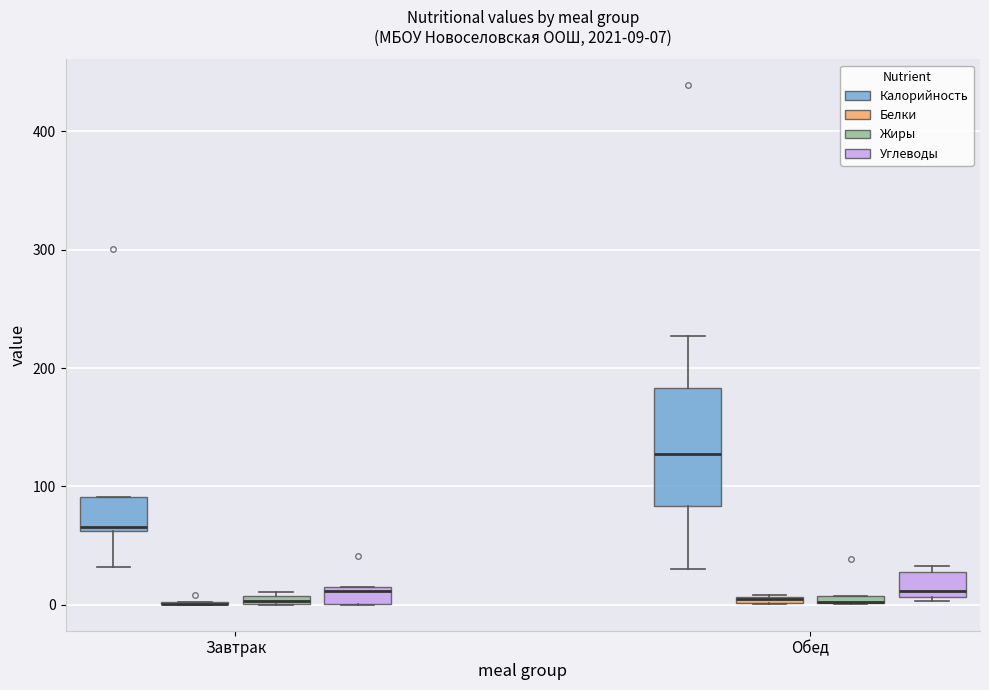

Comparing the boxes themselves (not the whiskers), which one is the tallest?

Обед (Калорийность)